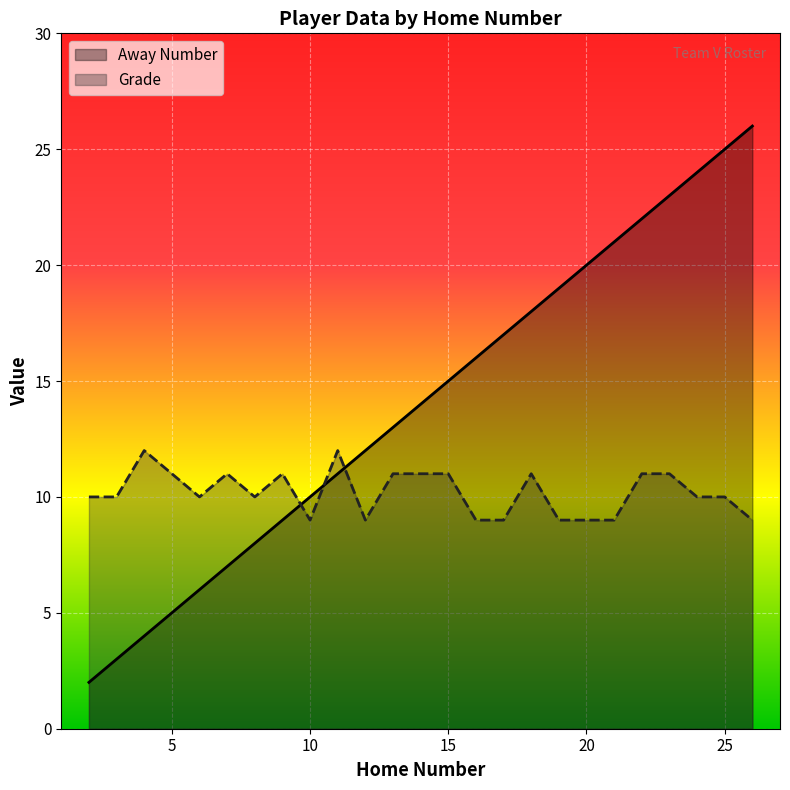

How many intersections are there between Away Number and Grade?

3